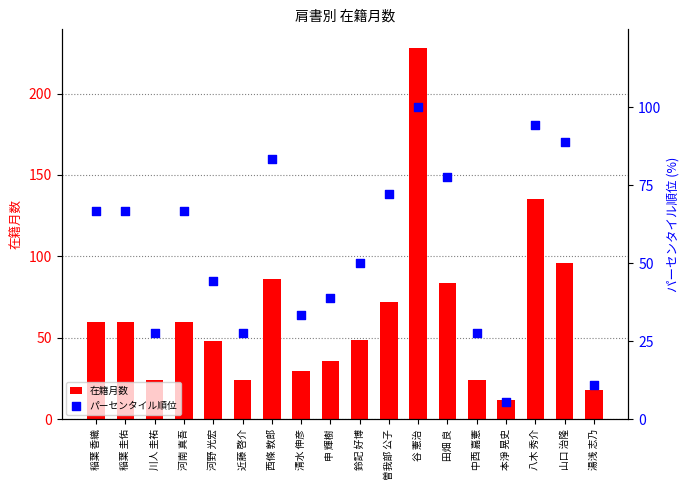

At how many categories does at least one series exceed 91?

3